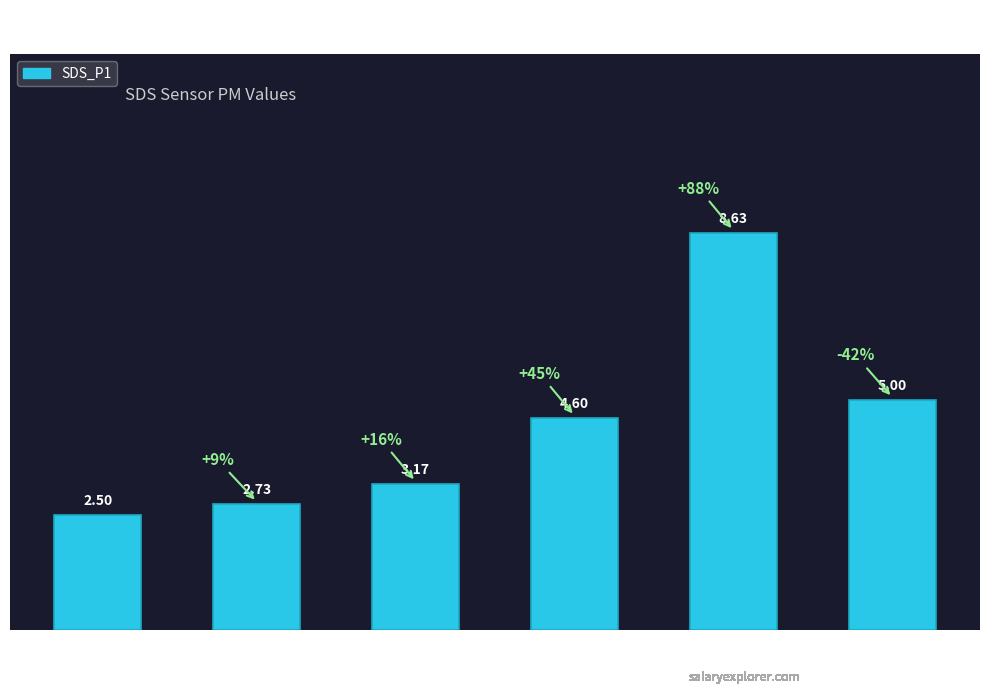

Where is the data nearest to the value 5?

-41